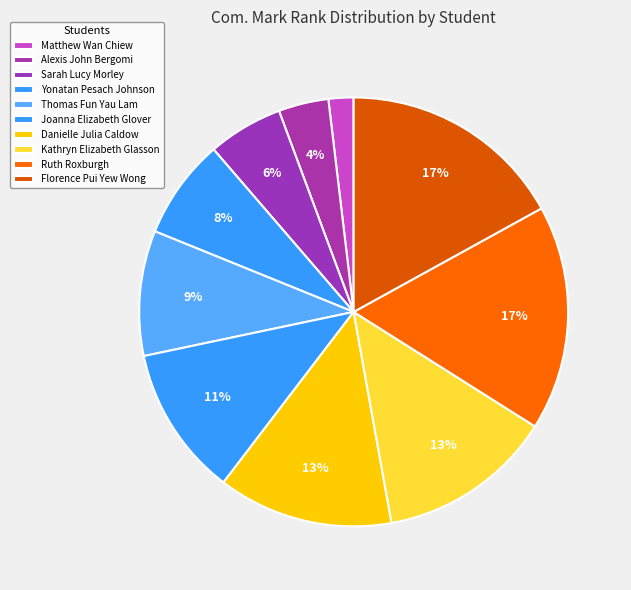

Between Sarah Lucy Morley and Kathryn Elizabeth Glasson, which is larger?

Kathryn Elizabeth Glasson